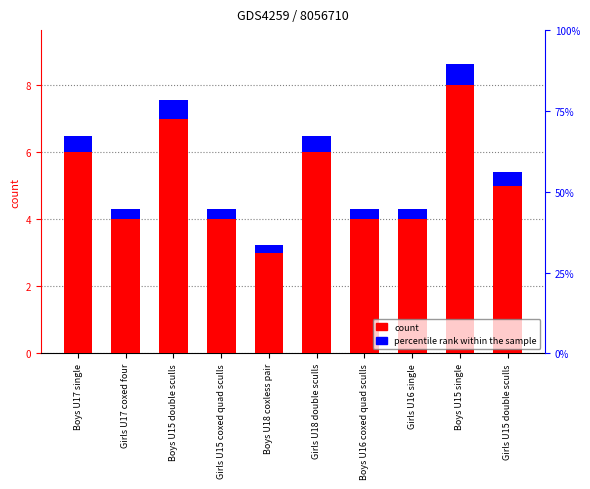

What position from the left is Girls U17 coxed four?

2